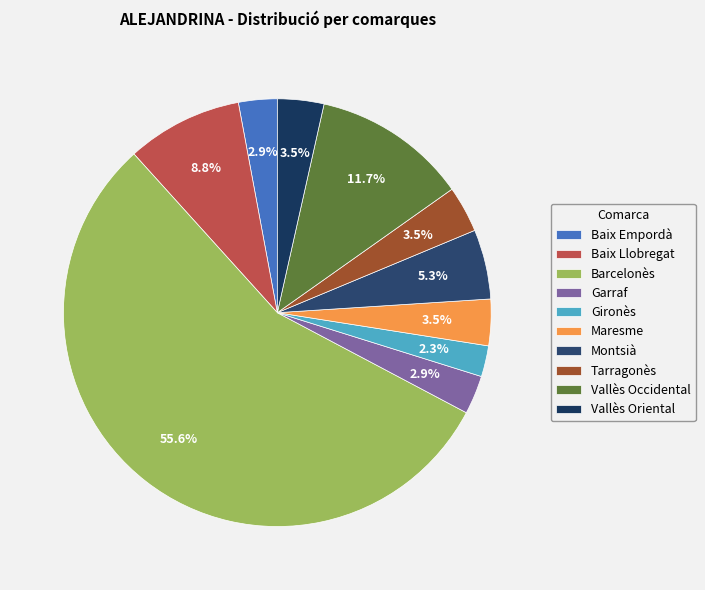

Which slice represents more than half of the pie?

Barcelonès